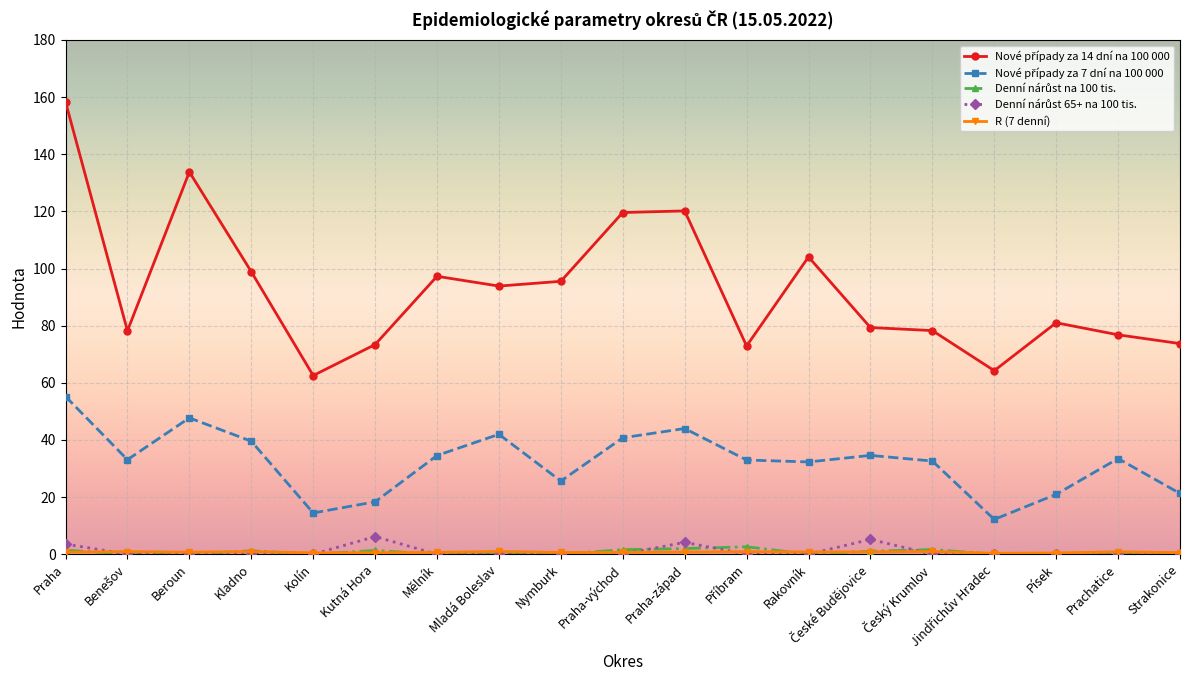

What is the label of the 12th point from the right?

Mladá Boleslav